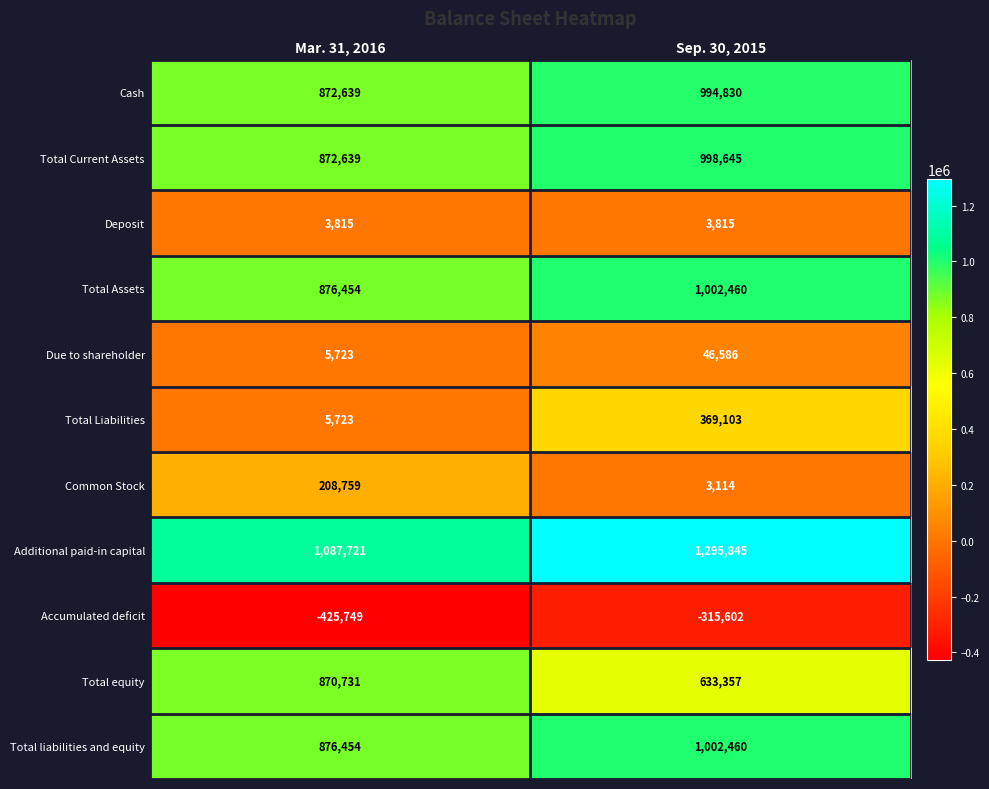

Reading right to left, list all the values displayed in this chart.

Cash: 994830	872639
Total Current Assets: 998645	872639
Deposit: 3815	3815
Total Assets: 1002460	876454
Due to shareholder: 46586	5723
Total Liabilities: 369103	5723
Common Stock: 3114	208759
Additional paid-in capital: 1295845	1087721
Accumulated deficit: -315602	-425749
Total equity: 633357	870731
Total liabilities and equity: 1002460	876454